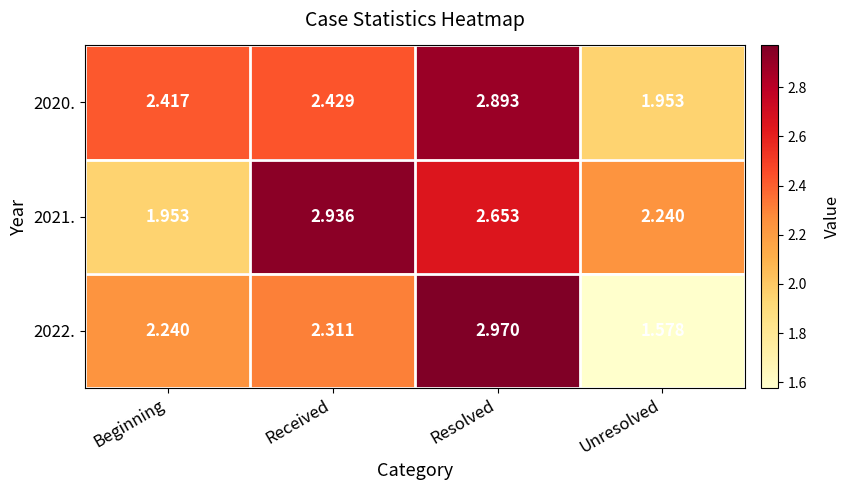

Which category has the highest value in the 2021. series?

Received